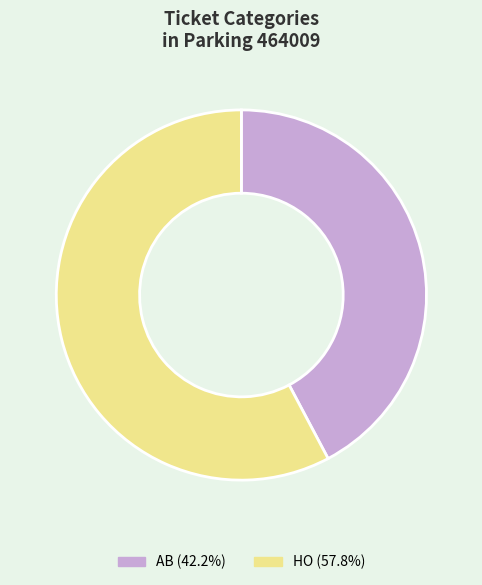

Between AB and HO, which is larger?

HO